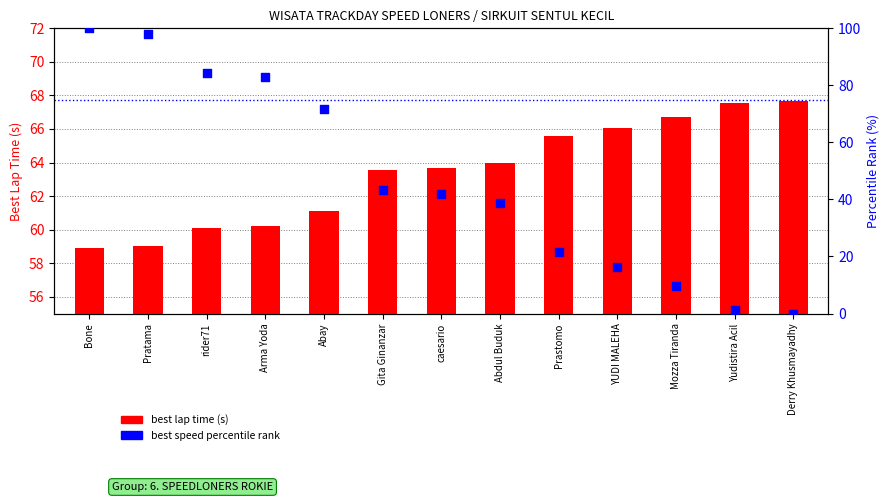

What is the total value across all series at Arma Yoda?

143.2